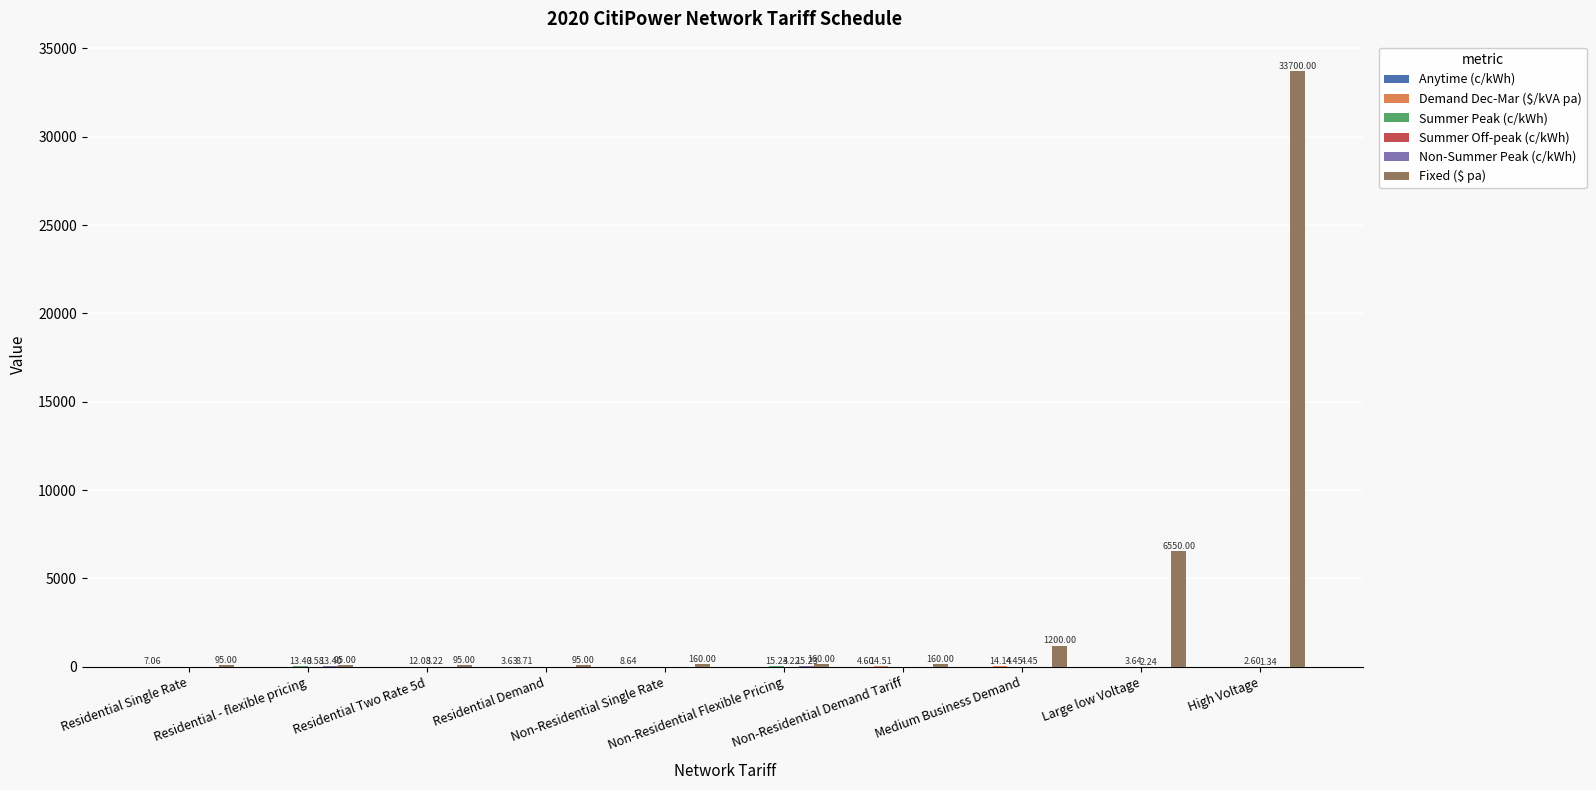

What is the total value across all series at Residential Single Rate?

102.1